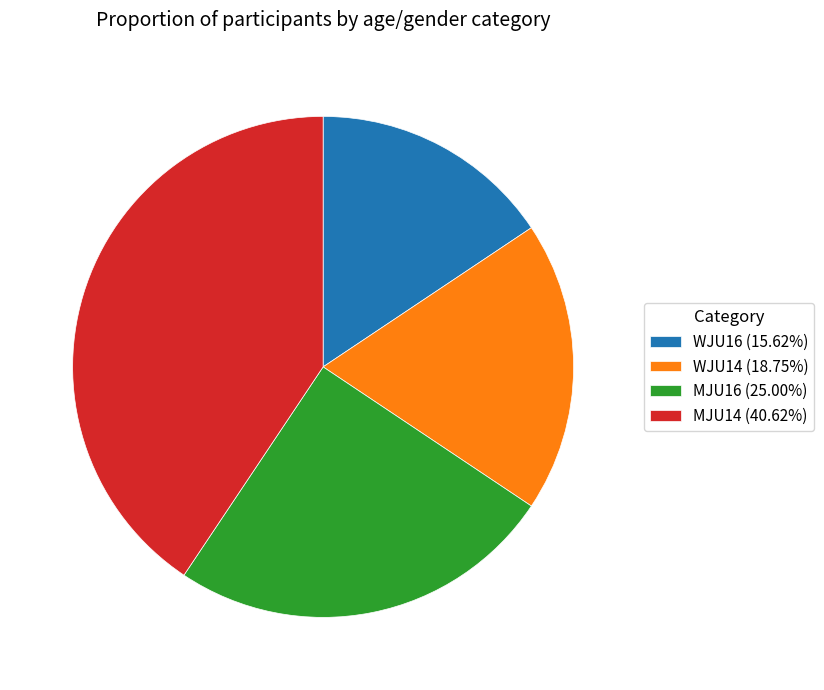

Is it true that MJU16 is 25% of the pie?

True